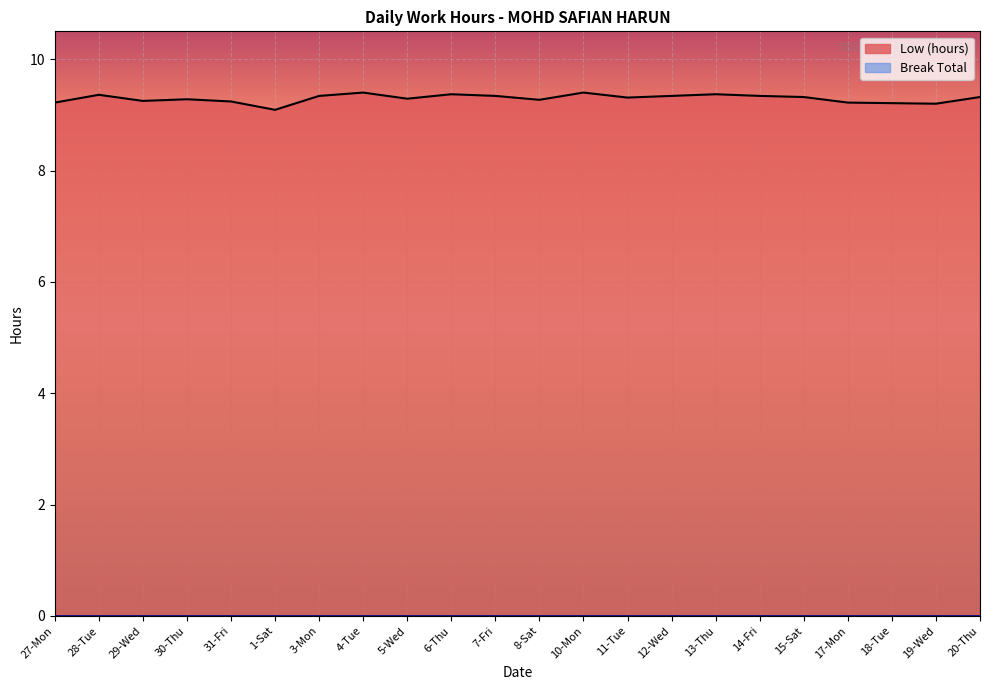

Reading left to right, list all the values displayed in this chart.

27-Mon=9.2	28-Tue=9.4	29-Wed=9.2	30-Thu=9.3	31-Fri=9.2	1-Sat=9.1	3-Mon=9.3	4-Tue=9.4	5-Wed=9.3	6-Thu=9.4	7-Fri=9.3	8-Sat=9.3	10-Mon=9.4	11-Tue=9.3	12-Wed=9.3	13-Thu=9.4	14-Fri=9.3	15-Sat=9.3	17-Mon=9.2	18-Tue=9.2	19-Wed=9.2	20-Thu=9.3